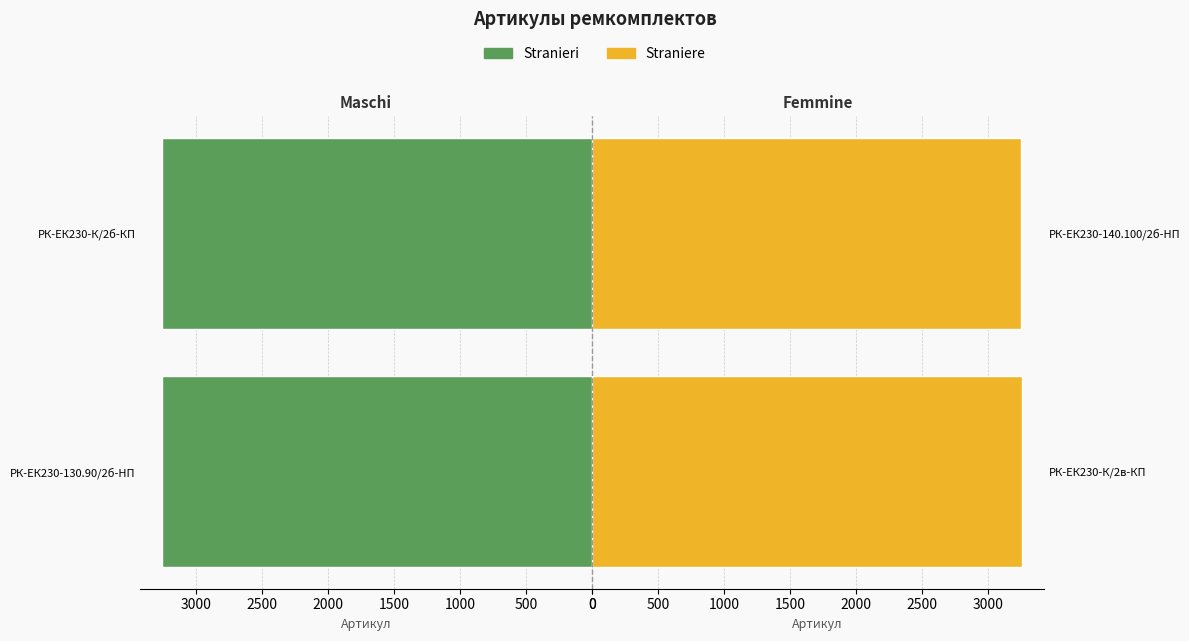

What is the maximum value shown in the chart?

3259